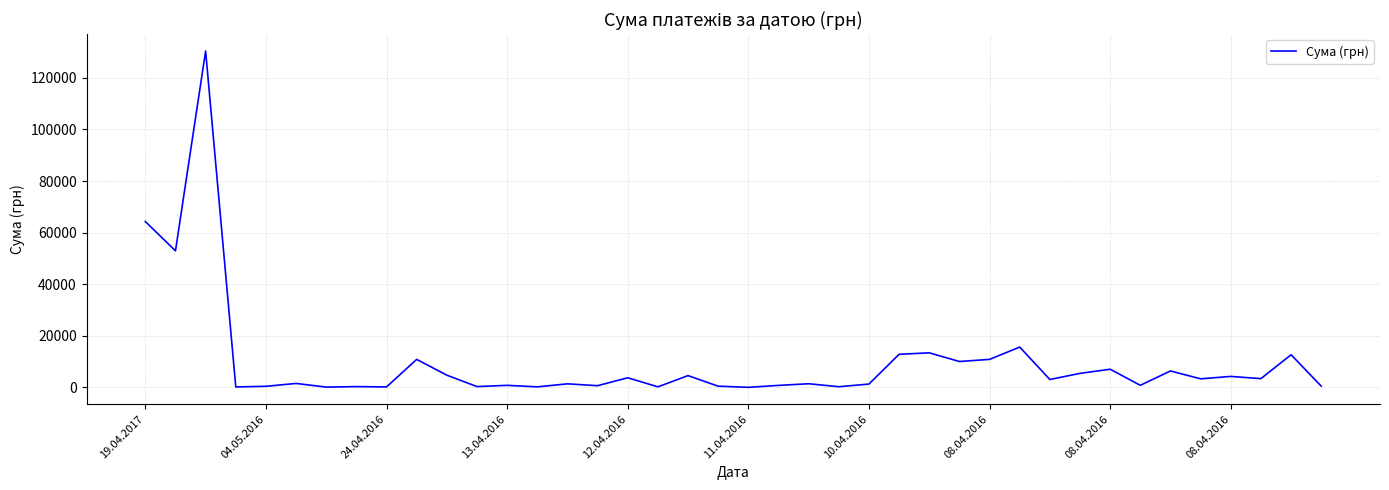

What is the difference between the maximum and minimum values?

130357.3